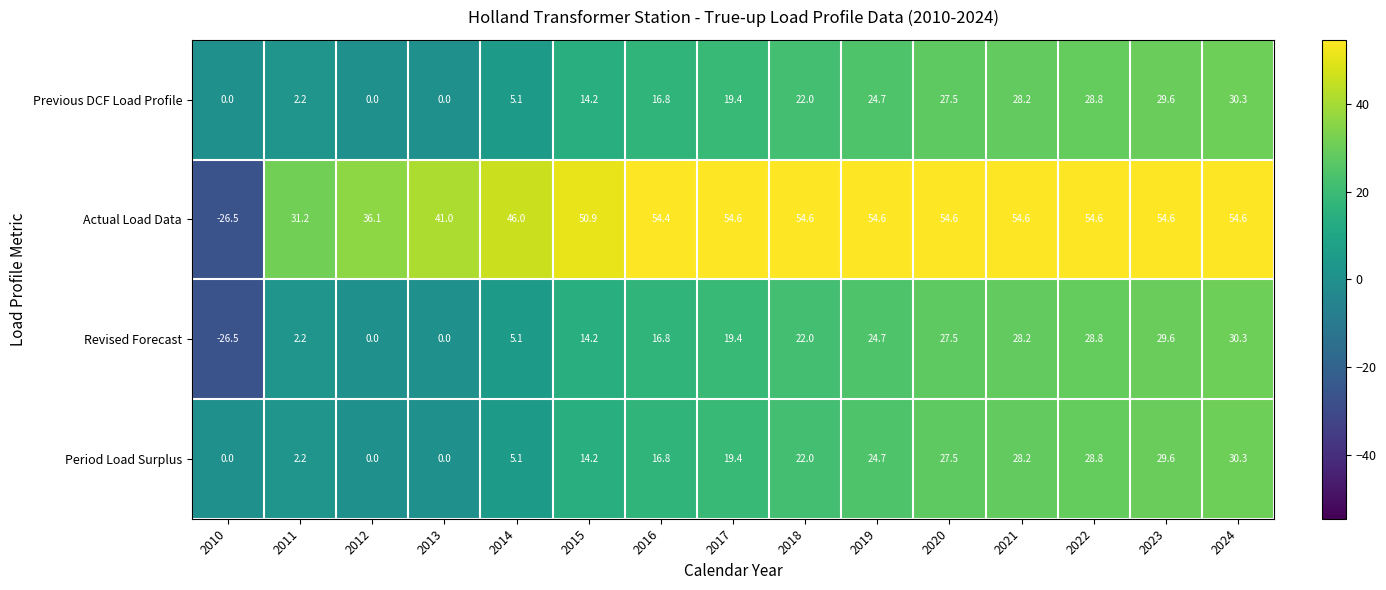

What is the sum of the Actual Load Data values at 2010 and 2017?

28.1